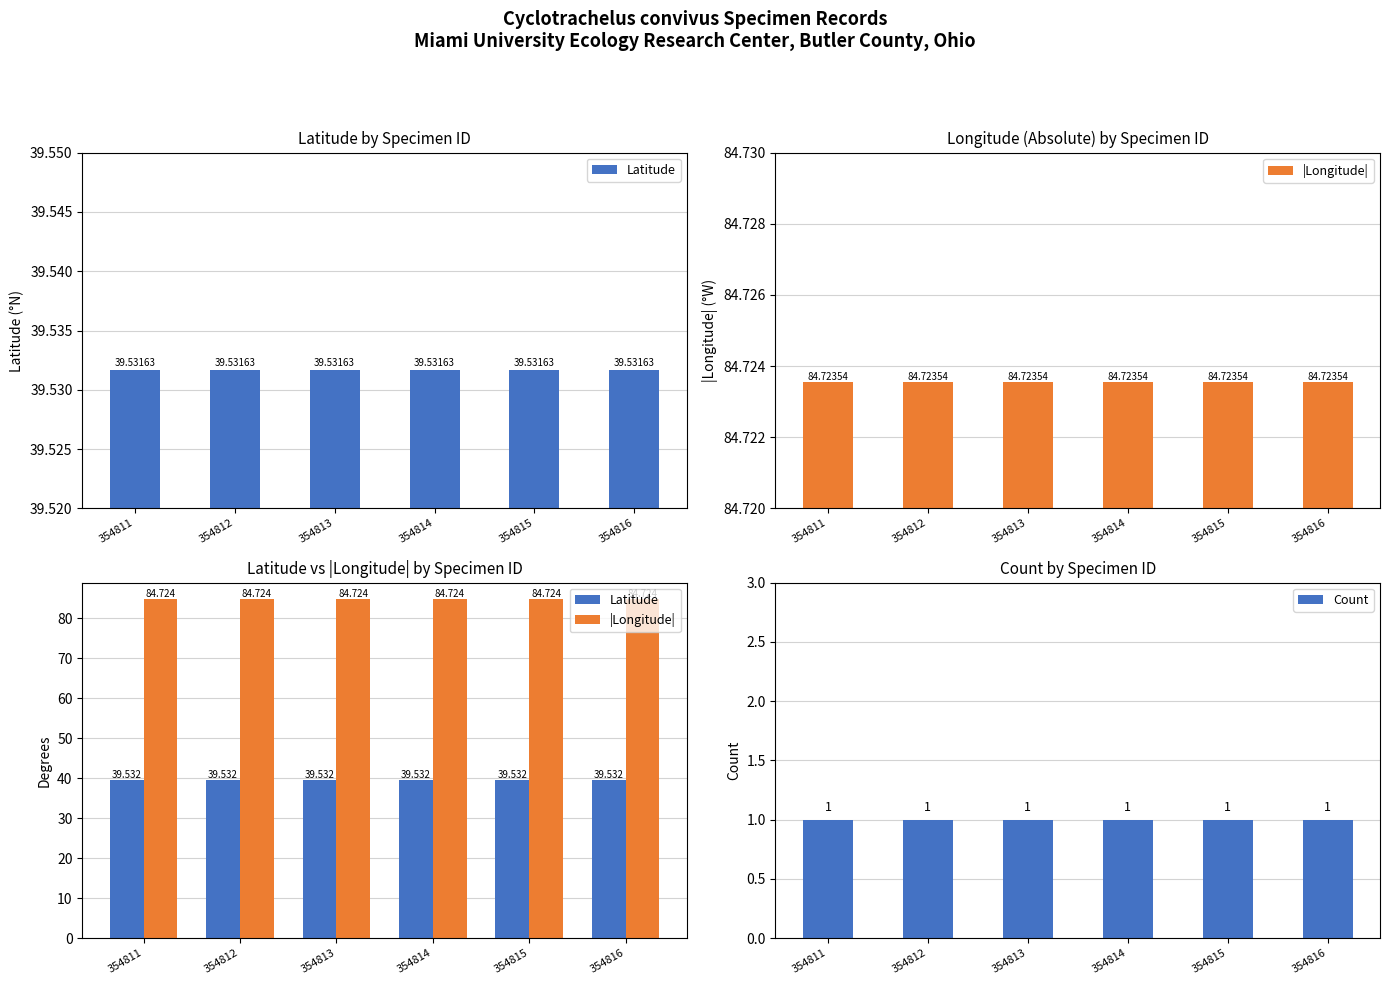

At which label is |Longitude| closest to 84?

354811